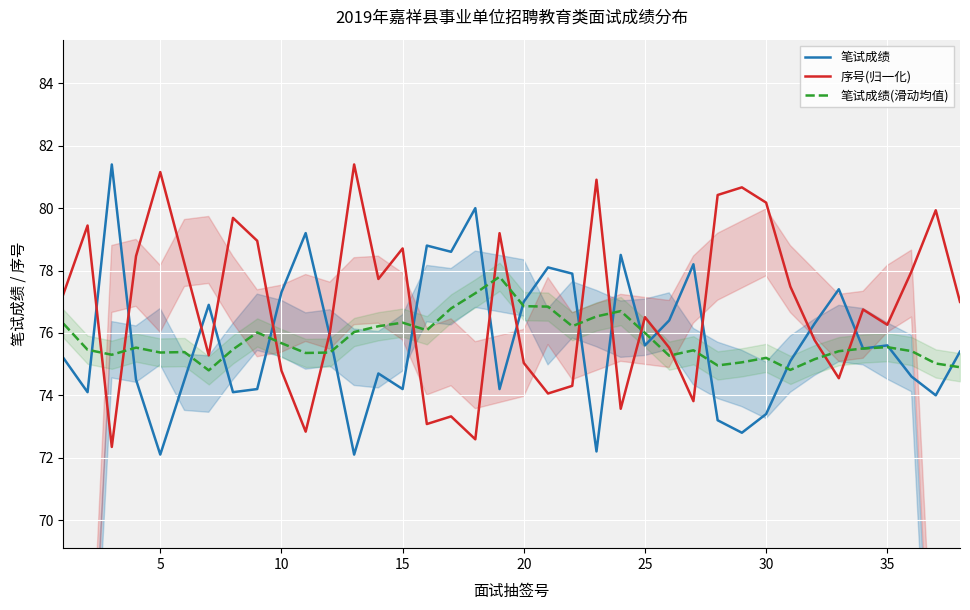

What is the minimum value for 笔试成绩?

72.1